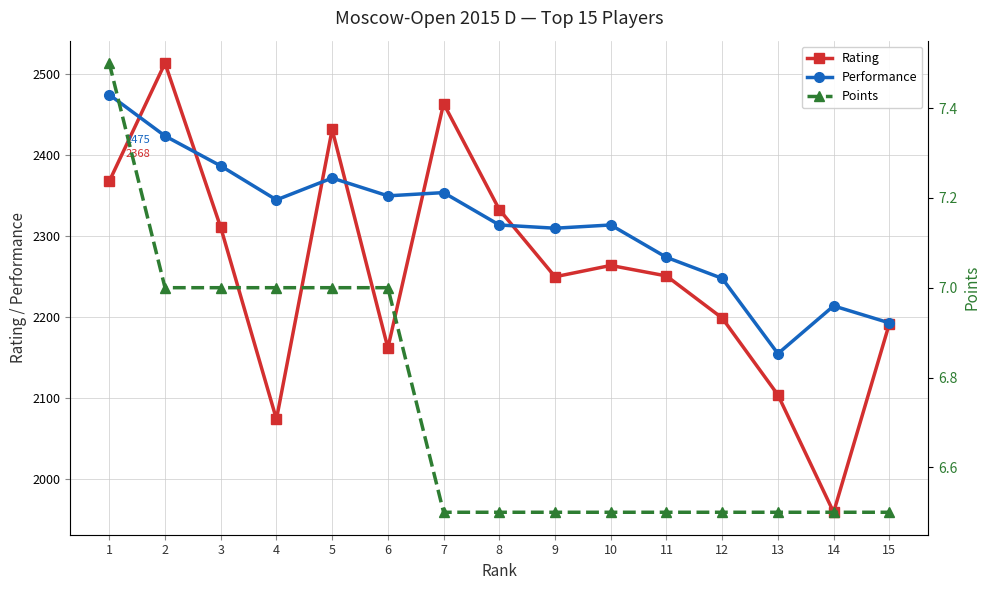

True or false: Points has a value of 7.5 at 1.

True